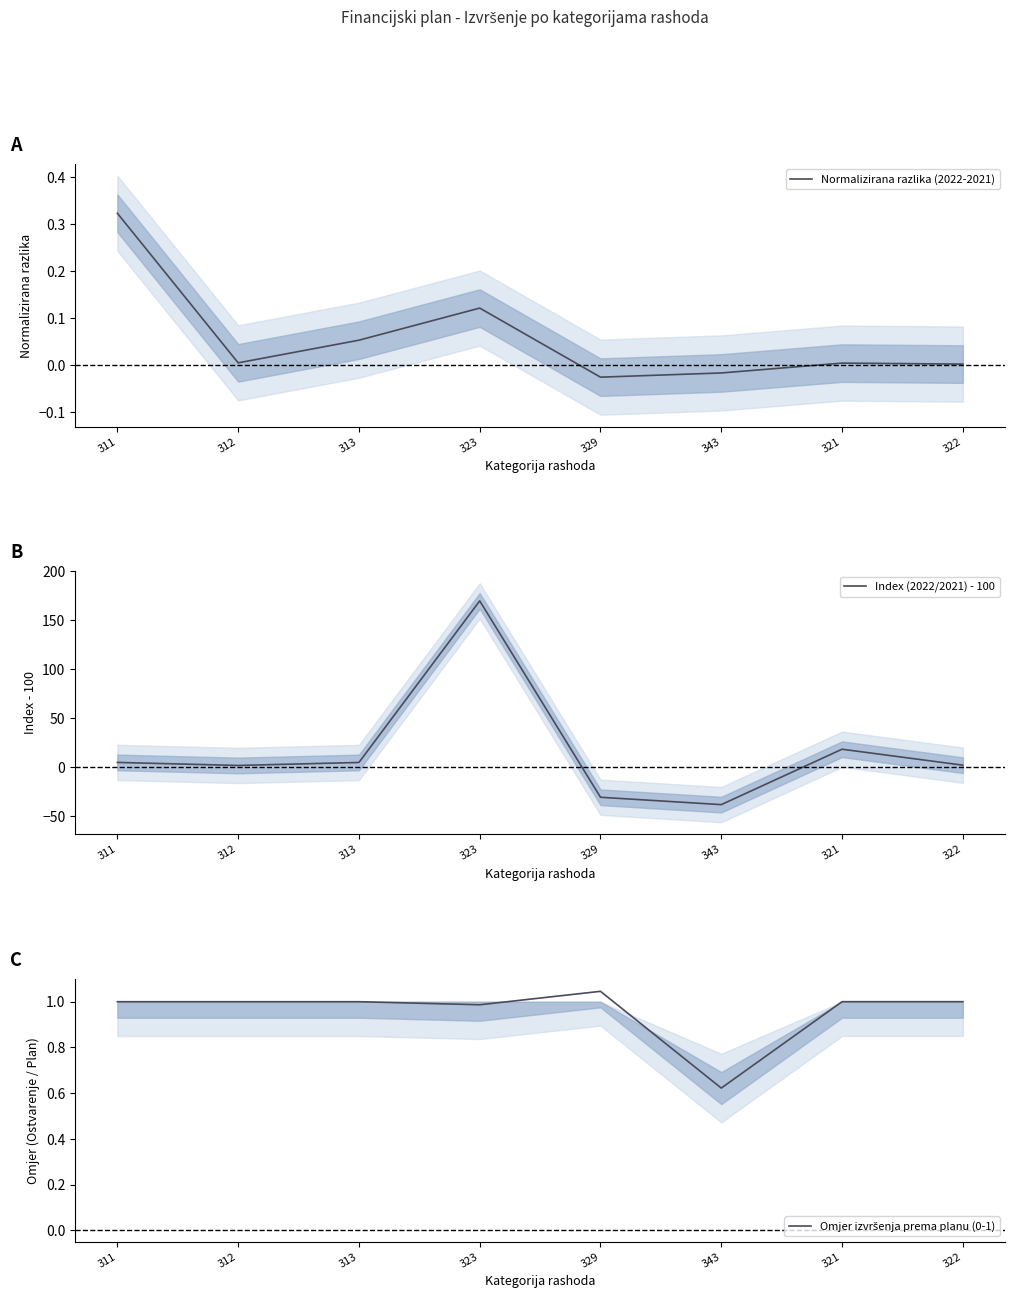

Is it true that Index (2022/2021) - 100 equals 170.0 at 323?

True